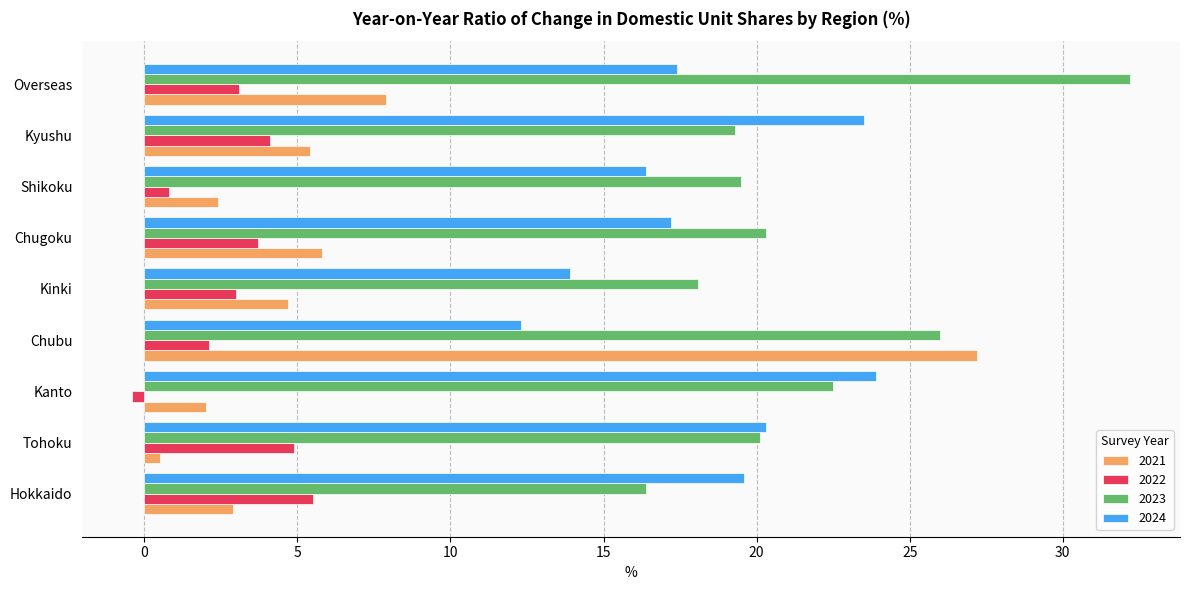

Is the value of 2024 at Kinki greater than the value of 2022 at Shikoku?

Yes